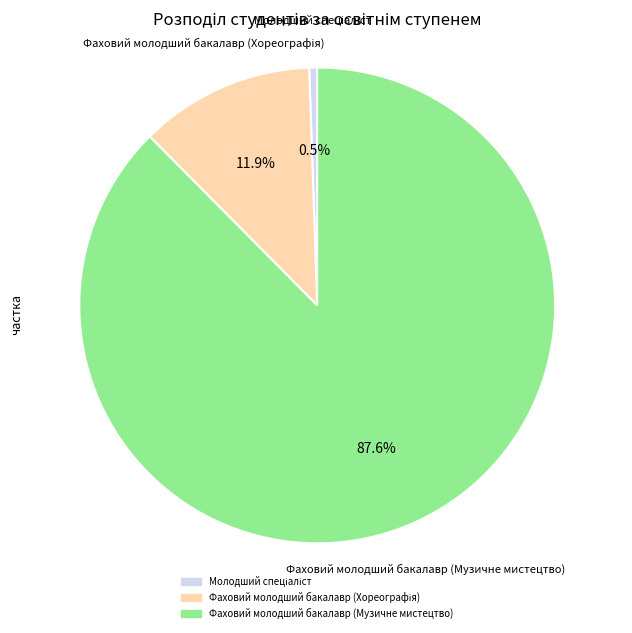

Which slice is the largest?

Фаховий молодший бакалавр (Музичне мистецтво)